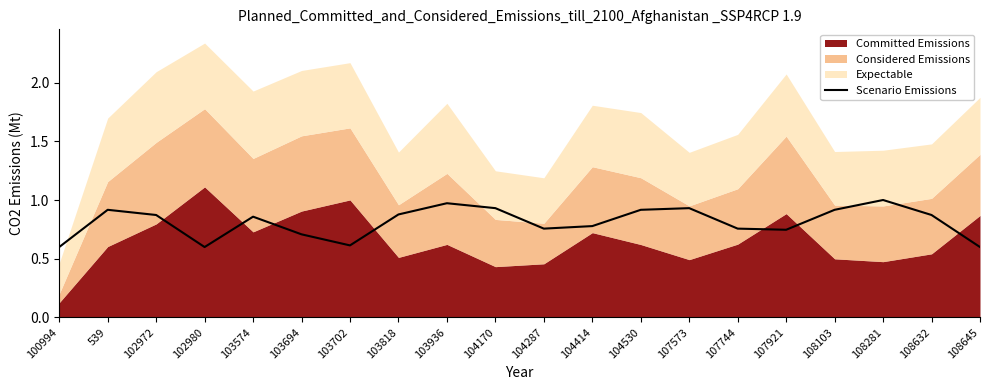

True or false: Scenario Emissions has a value of 0.4 at 107921.

False